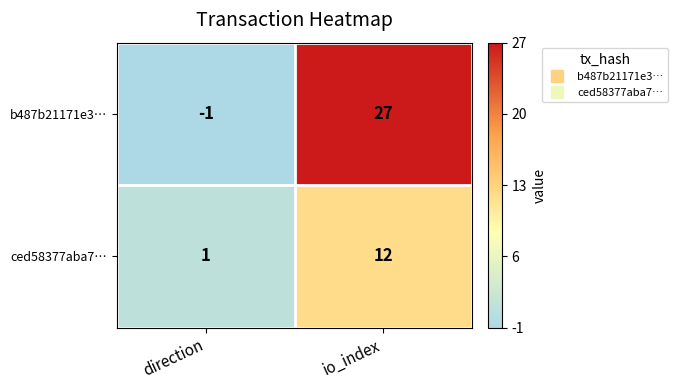

Rank the series at io_index from highest to lowest value.

b487b21171e3…, ced58377aba7…